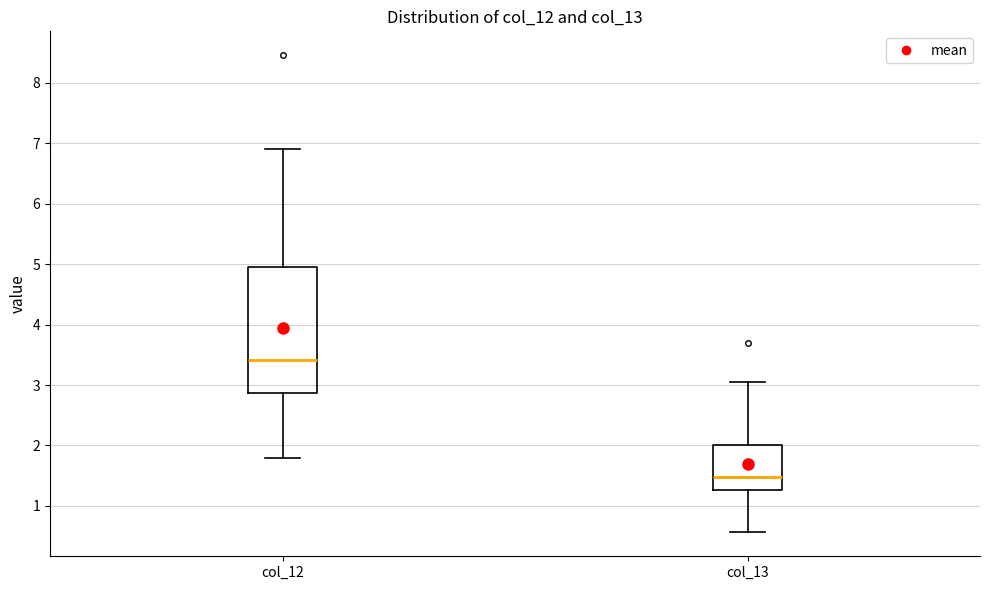

Which box has the lowest median line?

col_13